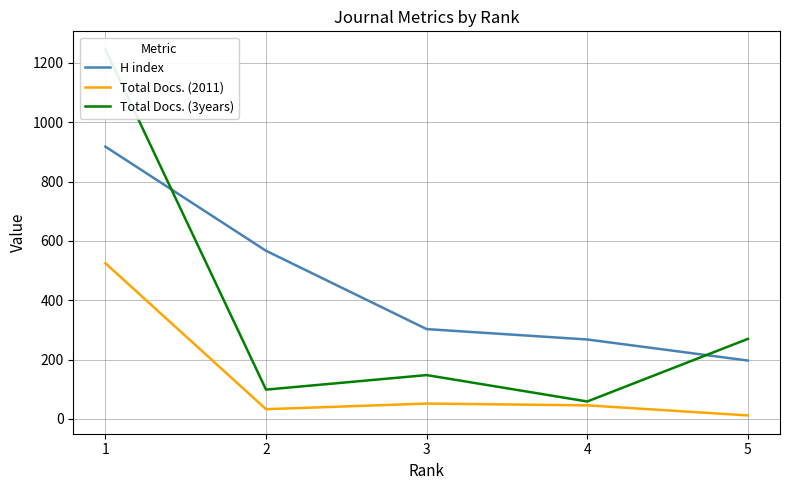

Reading right to left, transcribe all the data shown in this chart.

H index: 1=918	2=567	3=303	4=268	5=197
Total Docs. (2011): 1=525	2=33	3=52	4=46	5=12
Total Docs. (3years): 1=1245	2=99	3=148	4=59	5=270